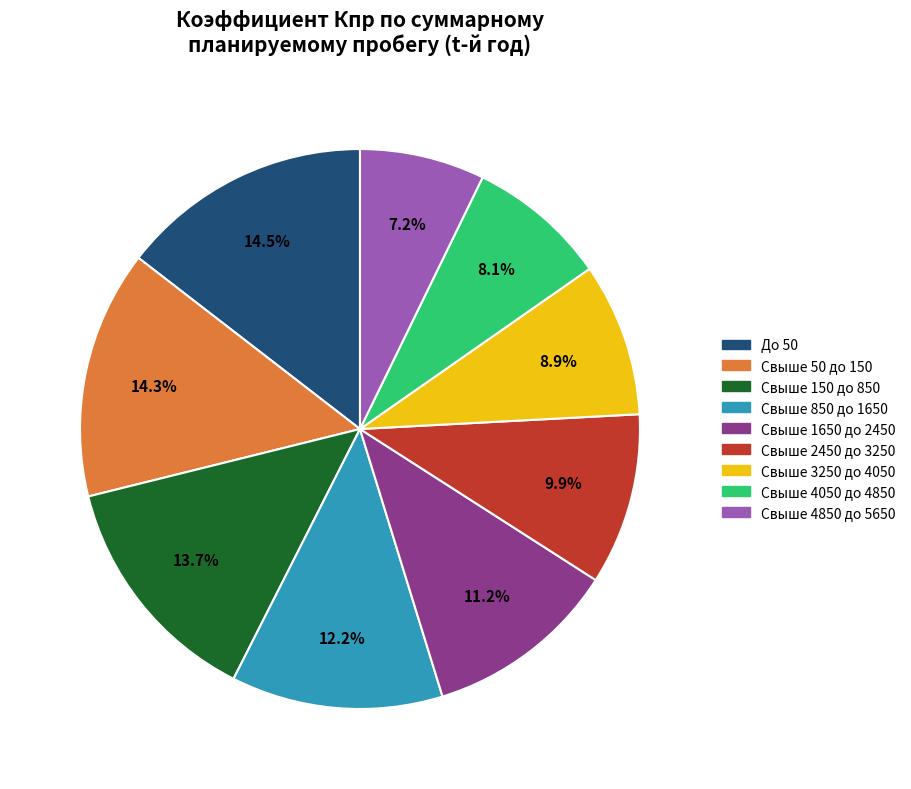

To the nearest percent, what percentage of the pie is Свыше 850 до 1650?

12%